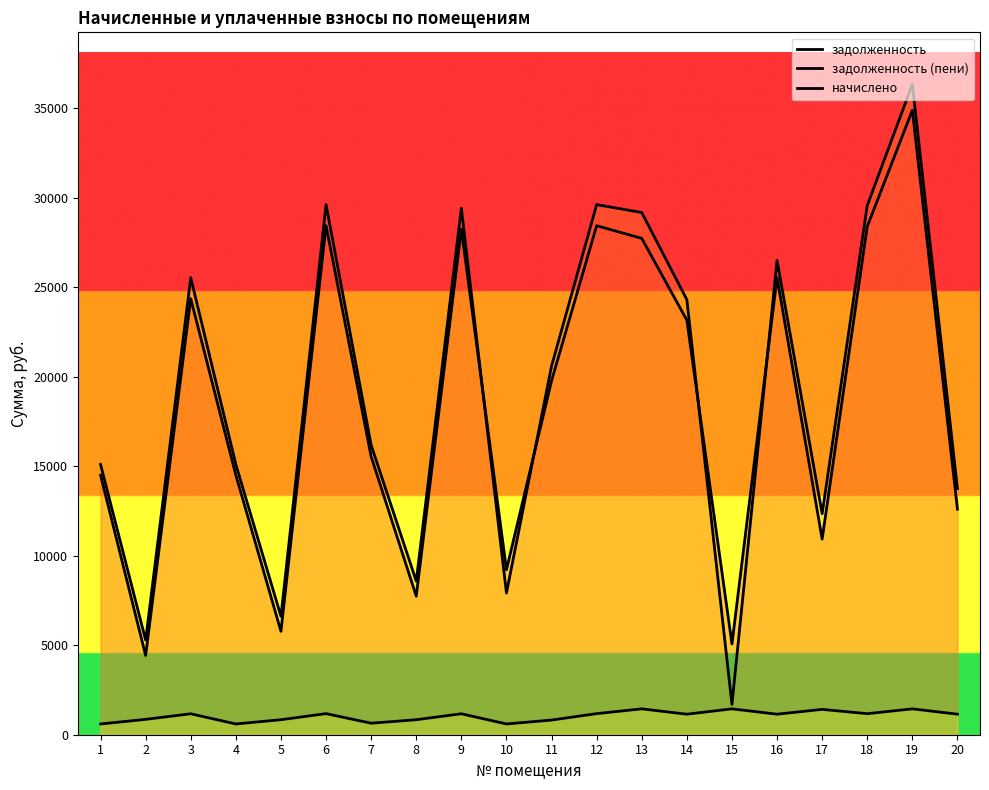

List the labels in order of начислено value, largest first.

13, 15, 19, 17, 6, 12, 18, 3, 9, 20, 14, 16, 2, 5, 8, 11, 7, 1, 4, 10